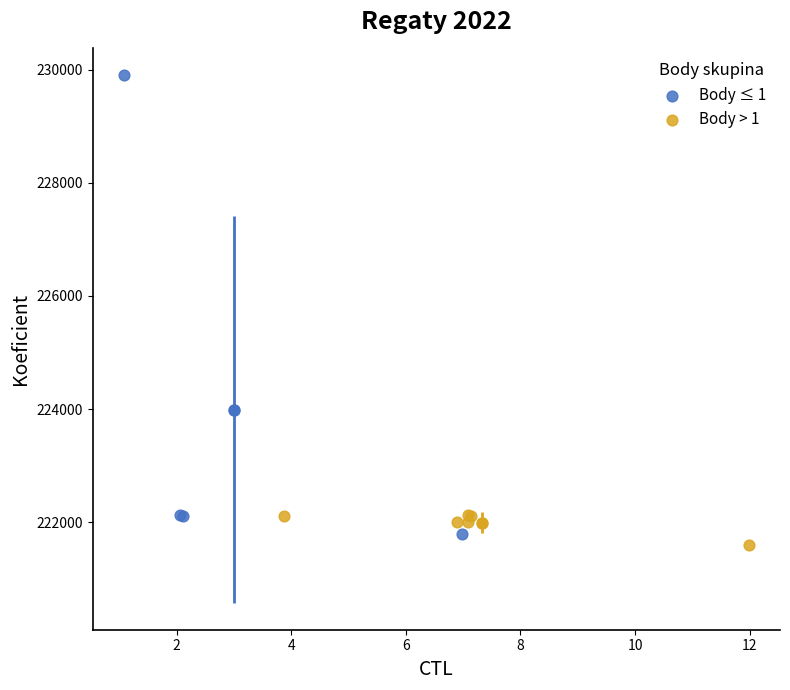

Which series has the largest Y range (max minus min)?

Body ≤ 1